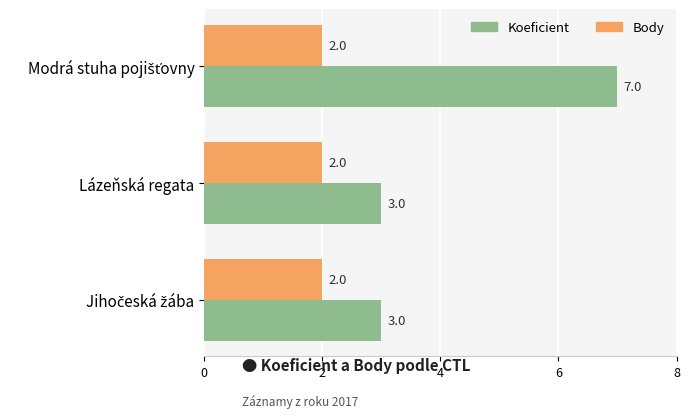

Is it true that Body equals 4 at Lázeňská regata?

False